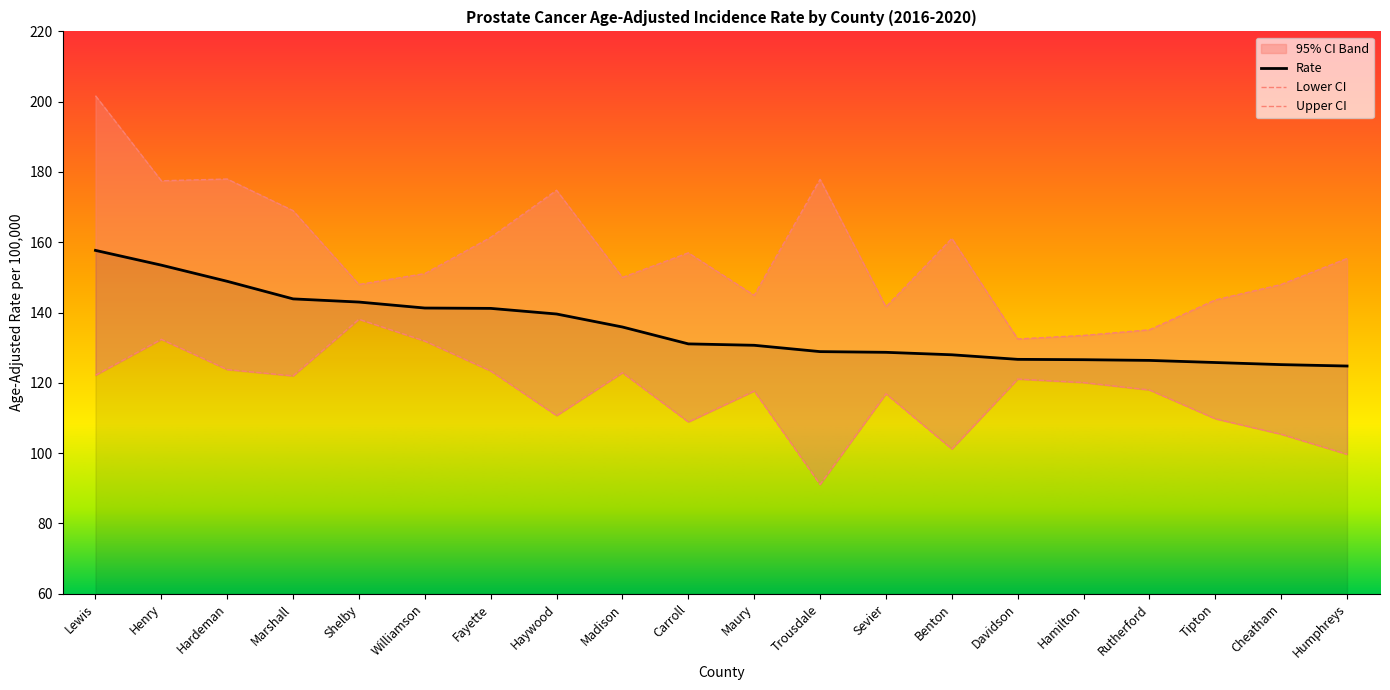

True or false: Upper CI has more than 1 points higher than both neighbors.

True